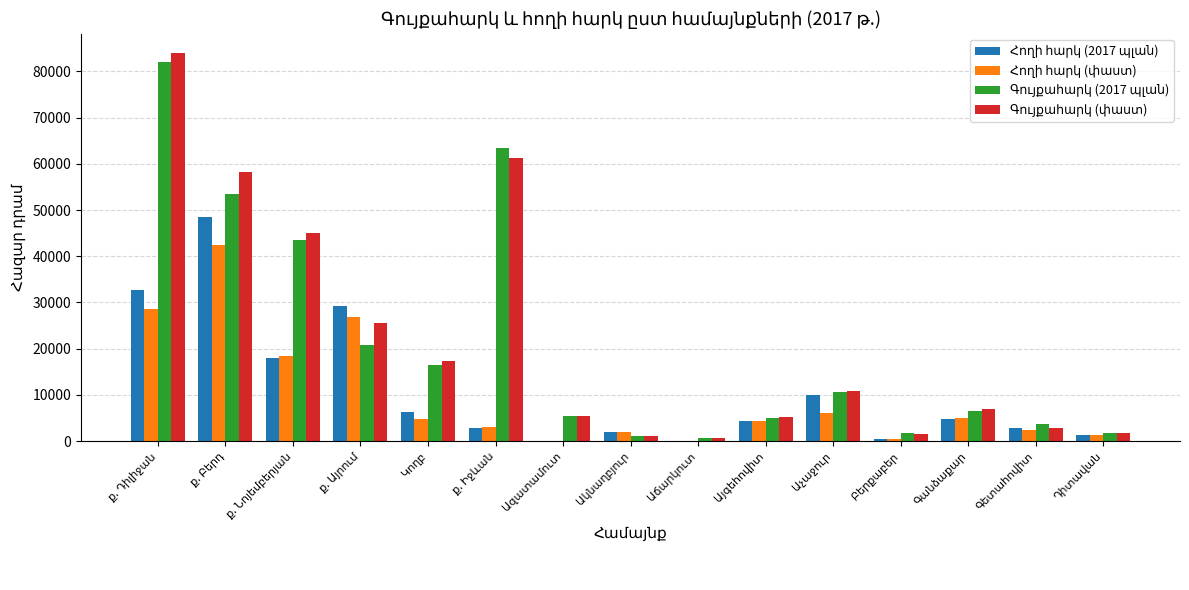

At which label is Հողի հարկ (փաստ) closest to 21196?

ք. Նոյեմբերյան